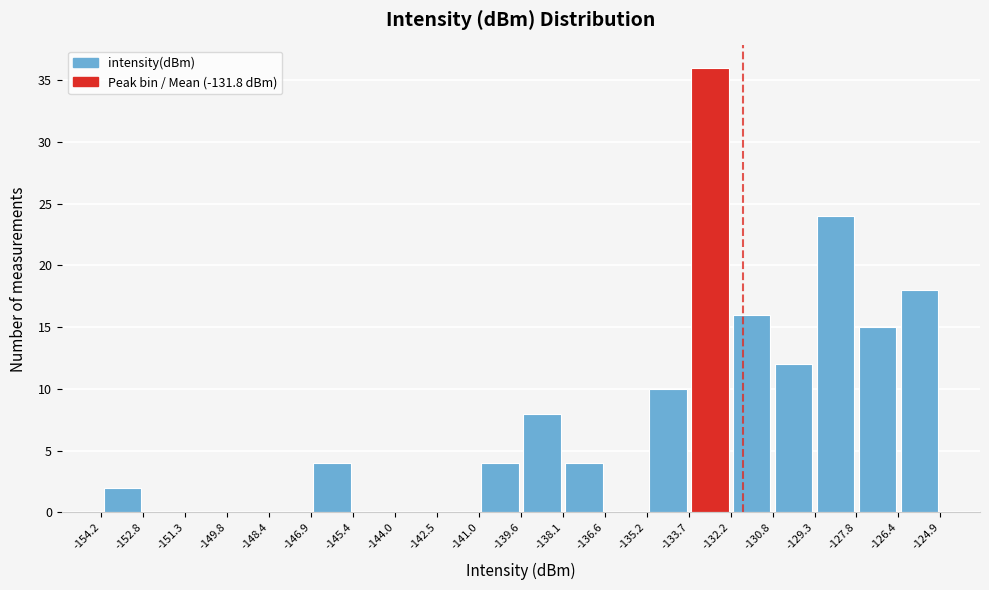

Reading left to right, list every bar in this chart as the range it spans on the x-axis followed by its height. The values are not printed on the chart, so give them approximately, as read against the axis.

-154.2 to -152.8: 2
-152.8 to -151.3: 0
-151.3 to -149.8: 0
-149.8 to -148.4: 0
-148.4 to -146.9: 0
-146.9 to -145.4: 4
-145.4 to -144.0: 0
-144.0 to -142.5: 0
-142.5 to -141.0: 0
-141.0 to -139.6: 4
-139.6 to -138.1: 8
-138.1 to -136.6: 4
-136.6 to -135.2: 0
-135.2 to -133.7: 10
-133.7 to -132.2: 36
-132.2 to -130.8: 16
-130.8 to -129.3: 12
-129.3 to -127.8: 24
-127.8 to -126.4: 15
-126.4 to -124.9: 18